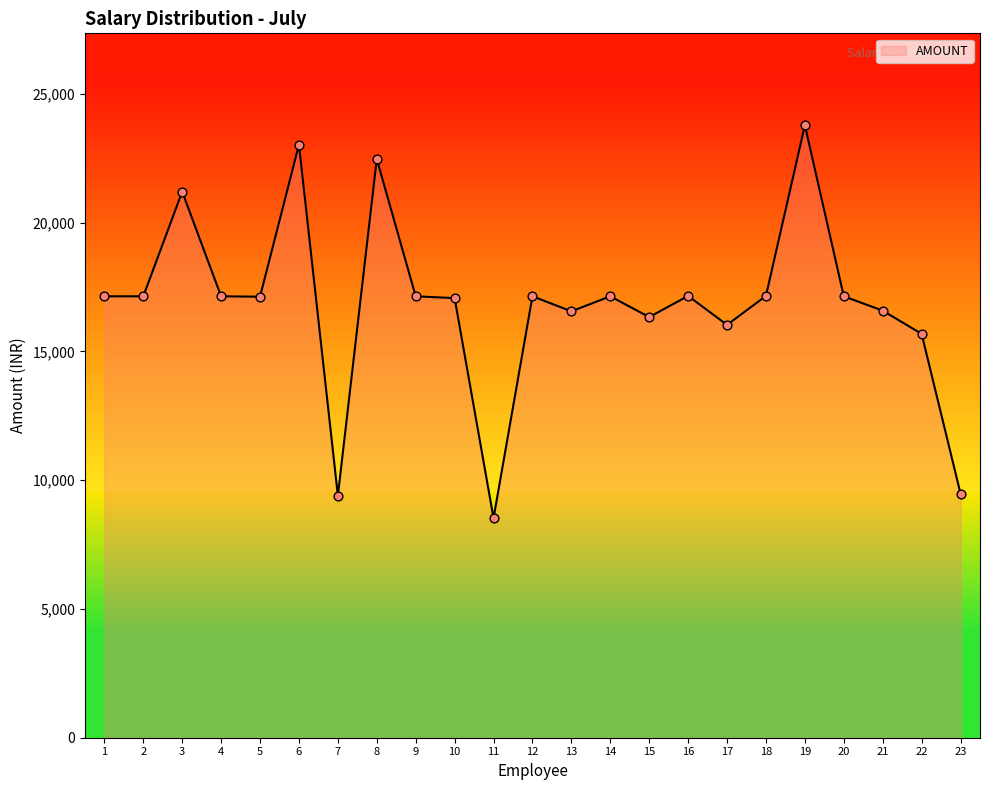

What is the change in value from 13 to 16?

+598